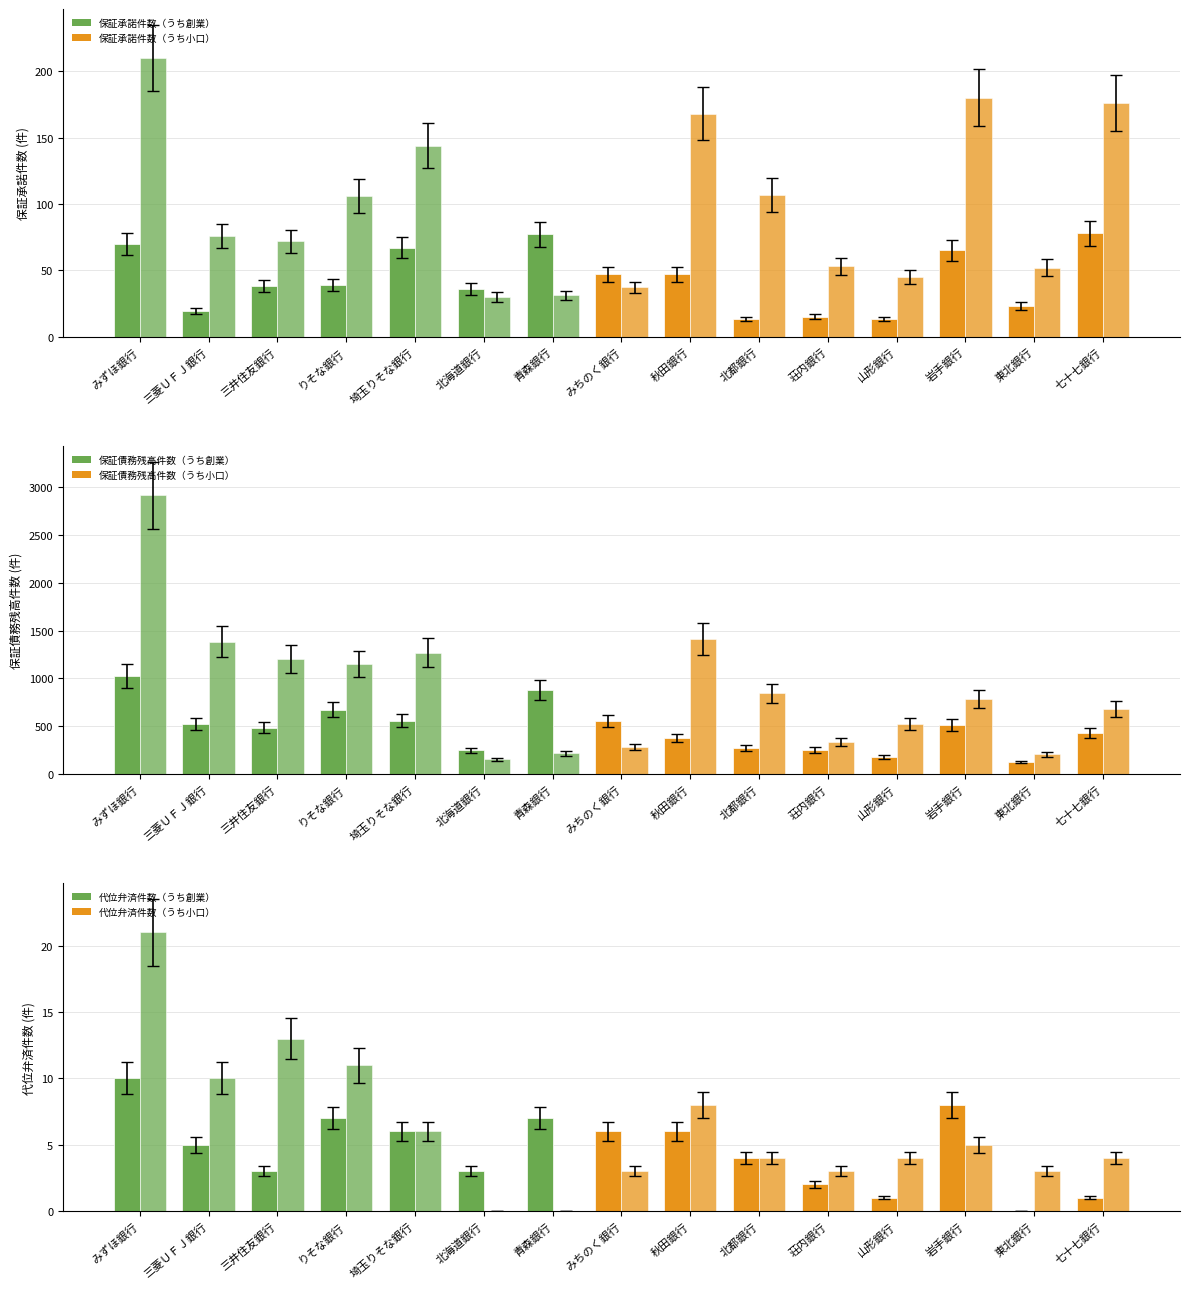

At which category is the sum across all series the highest?

みずほ銀行